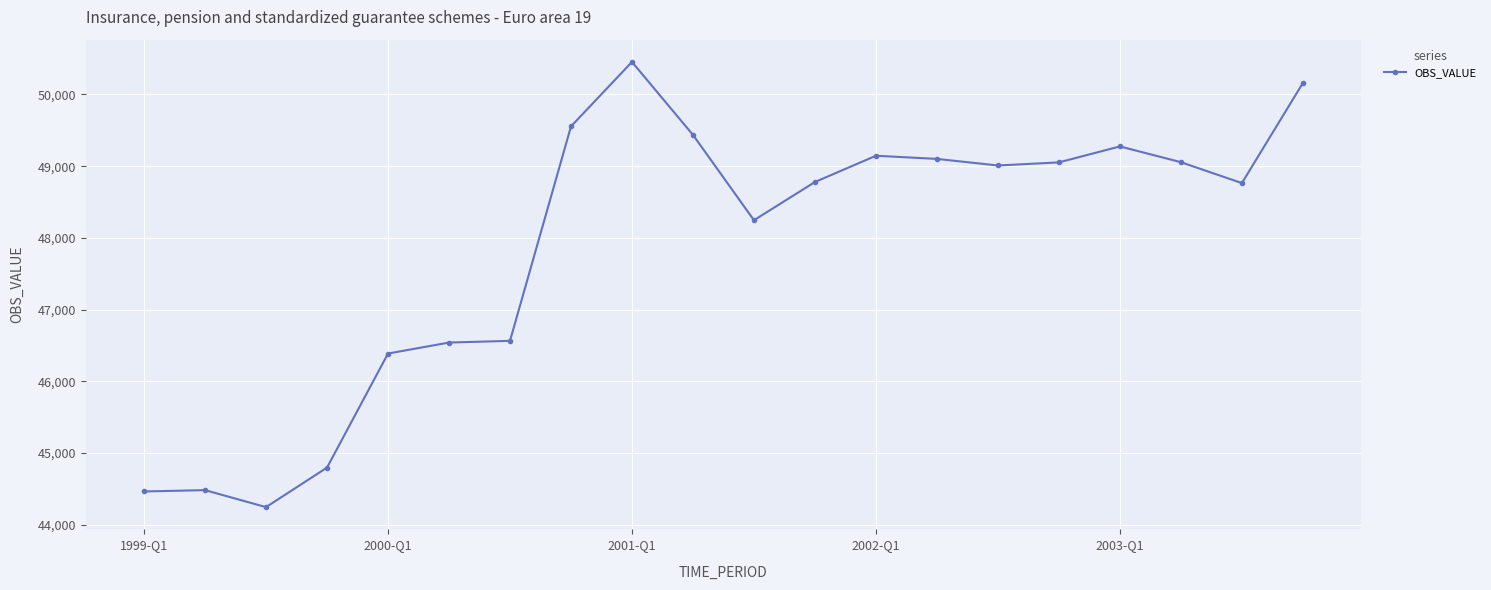

What is the average value?

47875.9